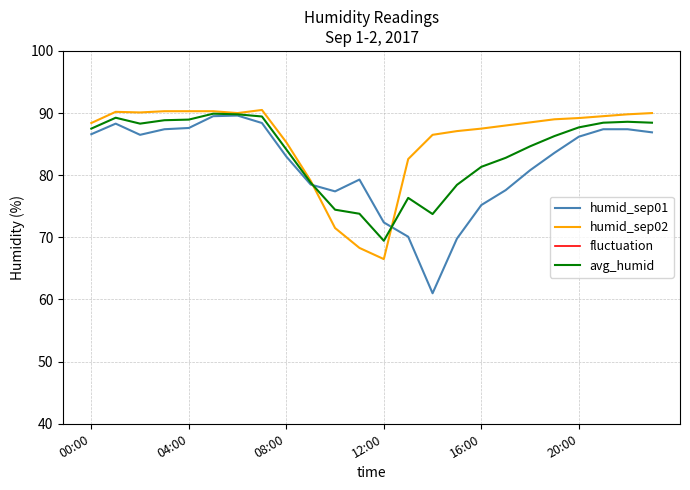

What is the label of the 3rd point from the right?

21